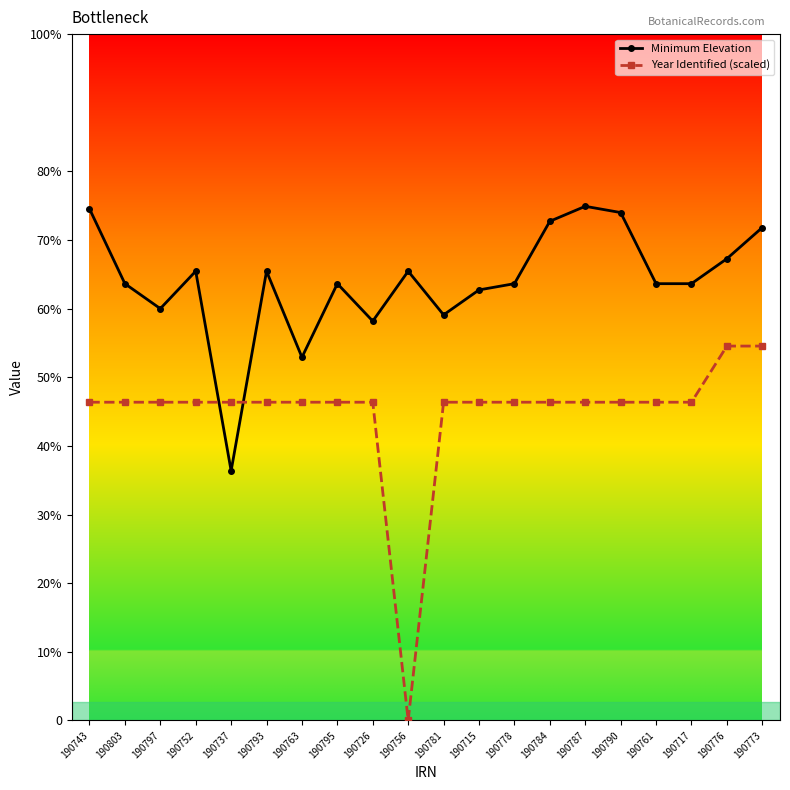

What is the label of the 14th point from the right?

190763